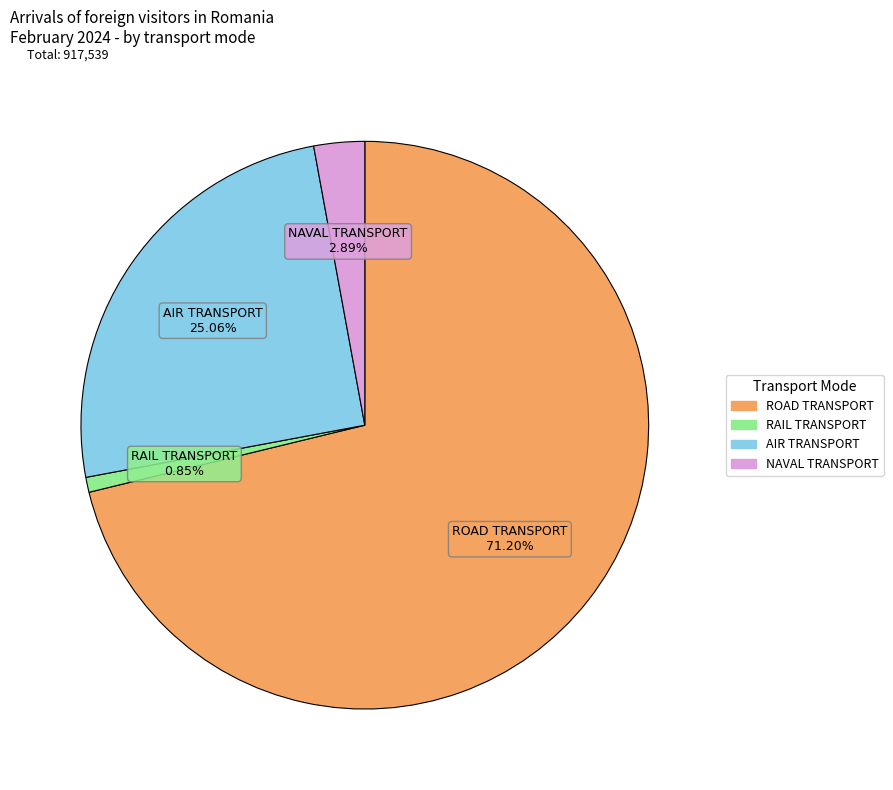

What percentage is the RAIL TRANSPORT slice, to the nearest percent?

1%